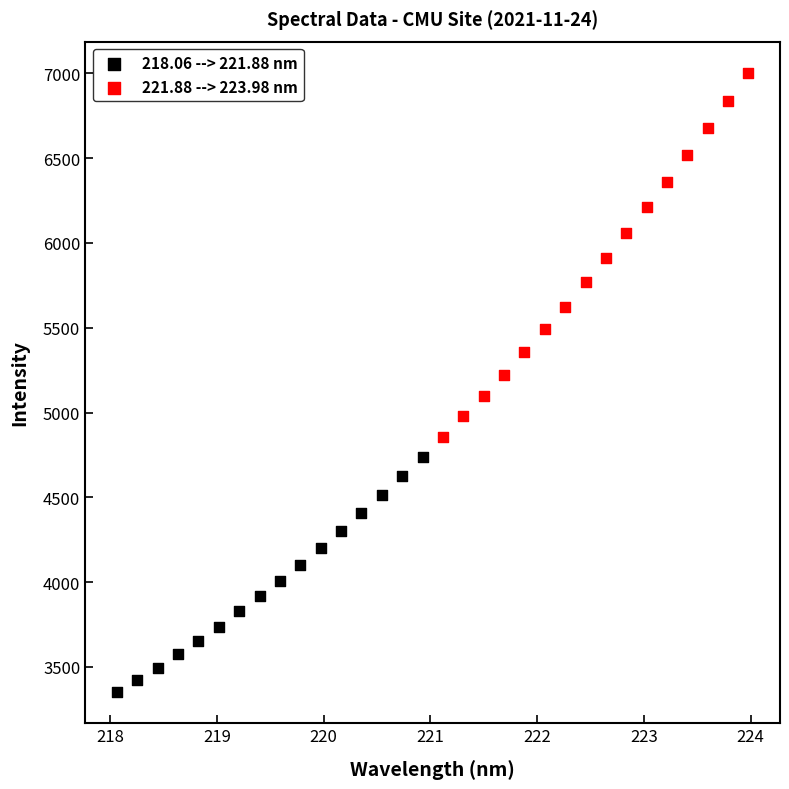

Which series contains the highest Y value?

221.88 --> 223.98 nm